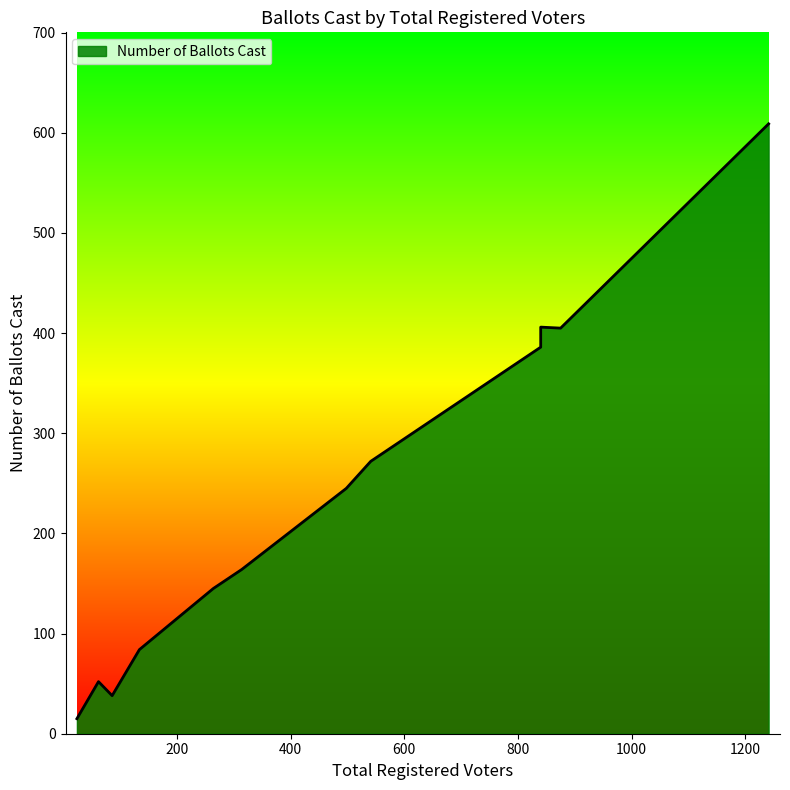

Reading left to right, list all the values displayed in this chart.

875=405	1241=609	840=386	840=406	62=52	541=272	264=145	134=84	498=245	314=164	86=38	24=15